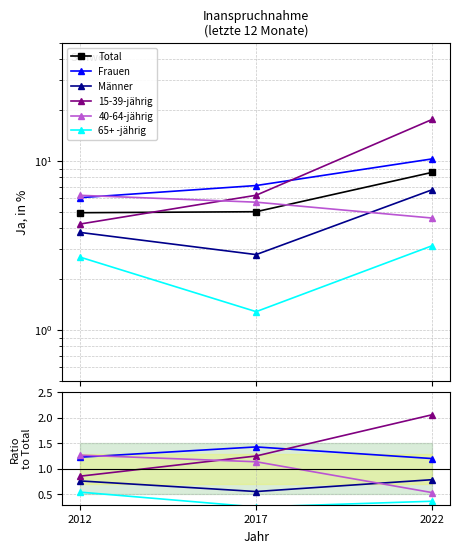

Is it true that Frauen equals 1.8 at 2022?

False